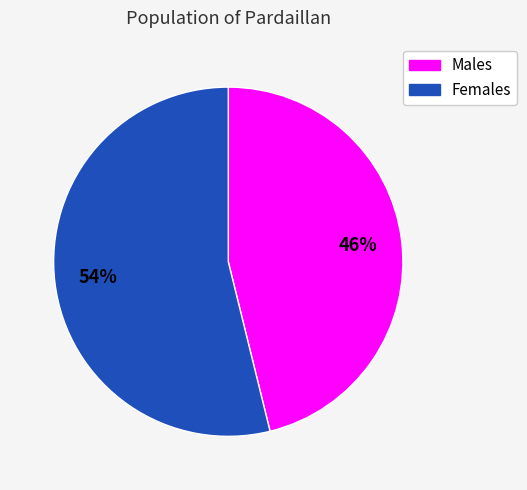

What is the smallest slice in the pie chart?

Males